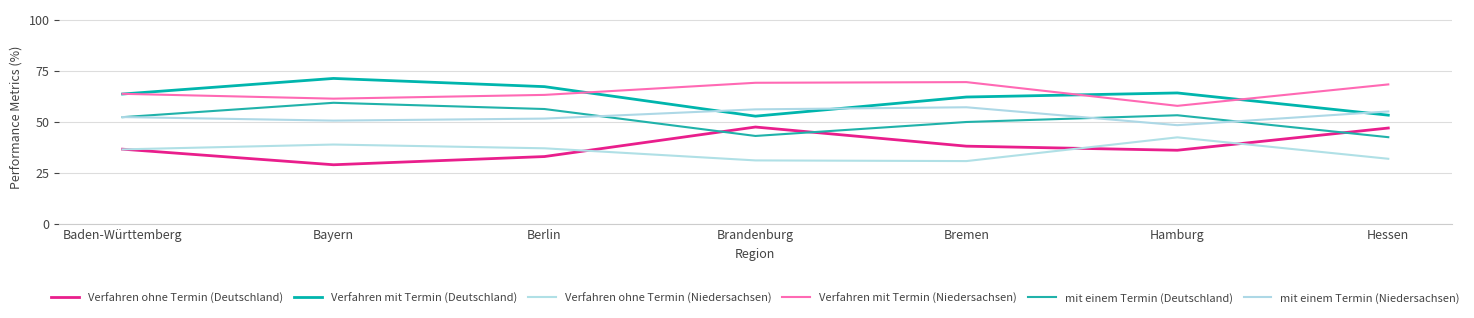

Which label corresponds to the smallest value in the chart?

Bayern